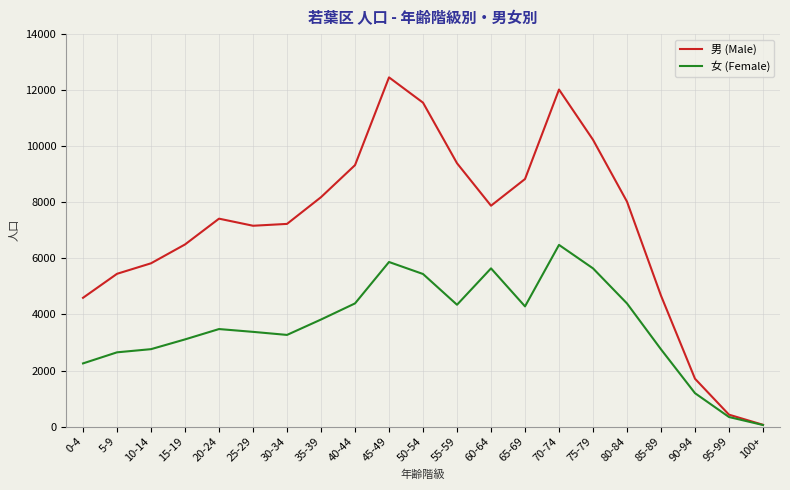

Which series has the widest spread of values?

男 (Male)